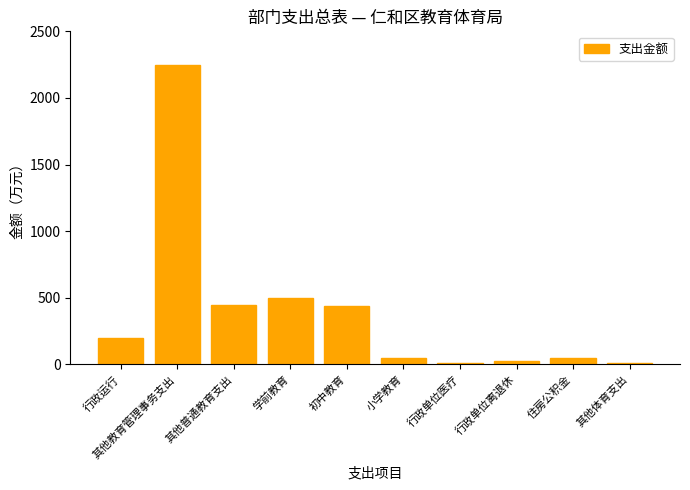

What position from the right is 行政单位离退休?

3